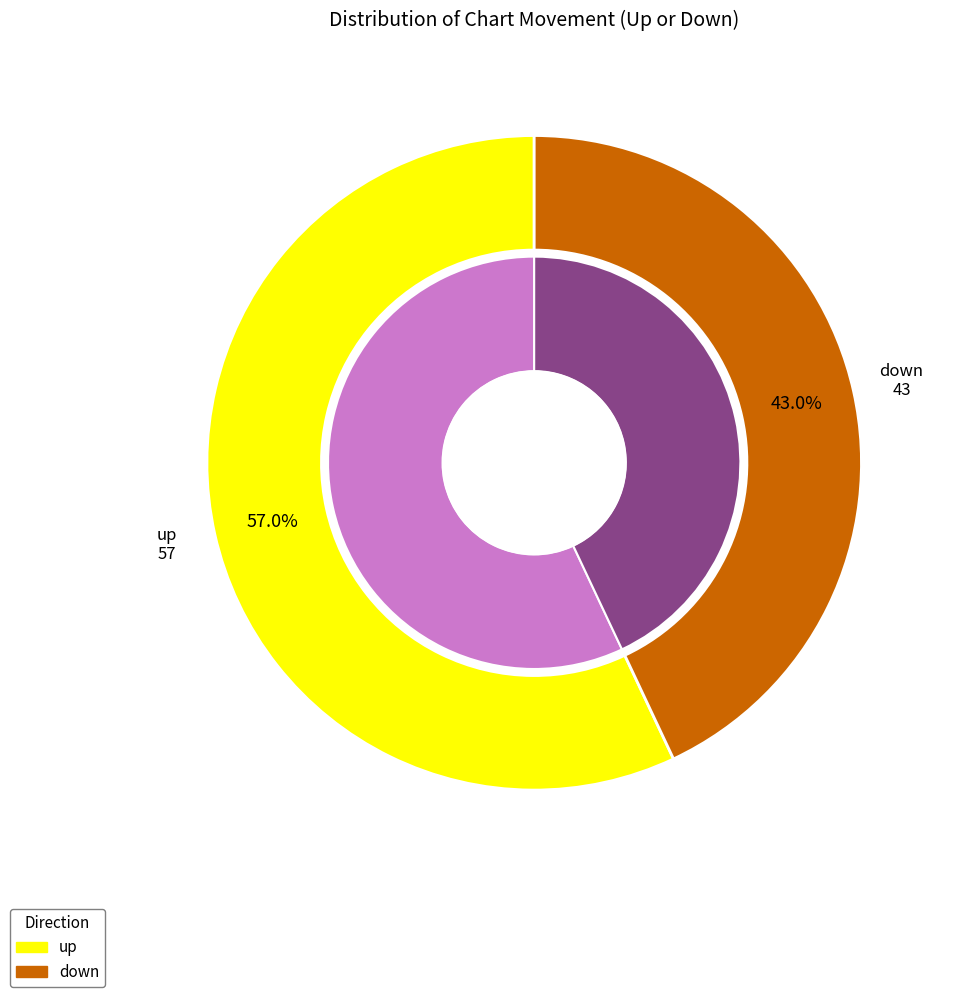

Rank the categories by value from lowest to highest.

down, up